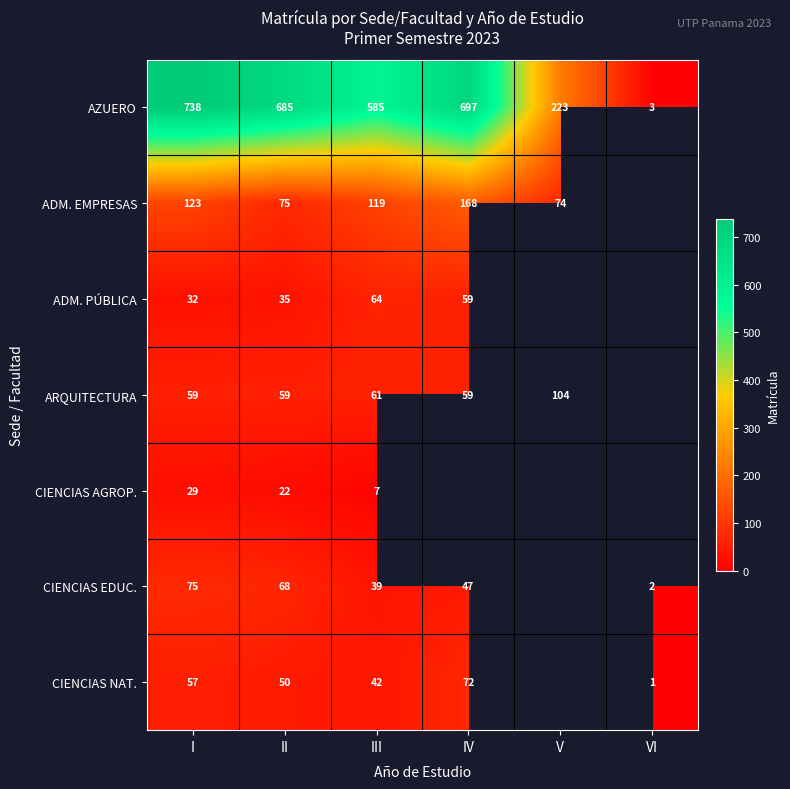

What is the spread (max minus min) of values at I?

709